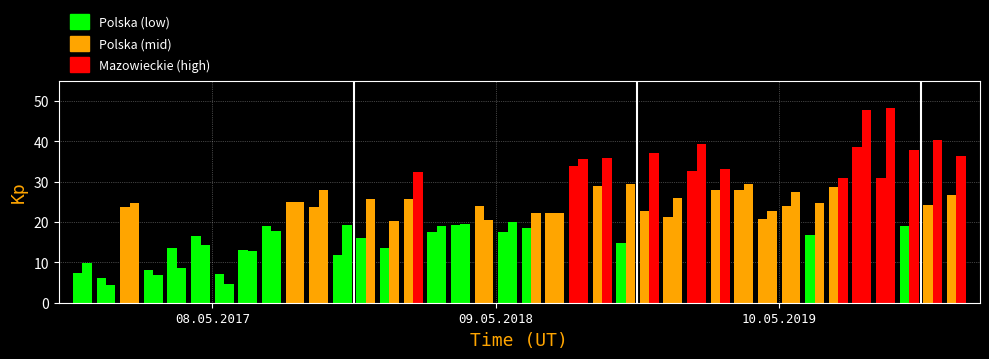

The value of Mazowieckie at 2019-IV is 59.7. True or false?

False